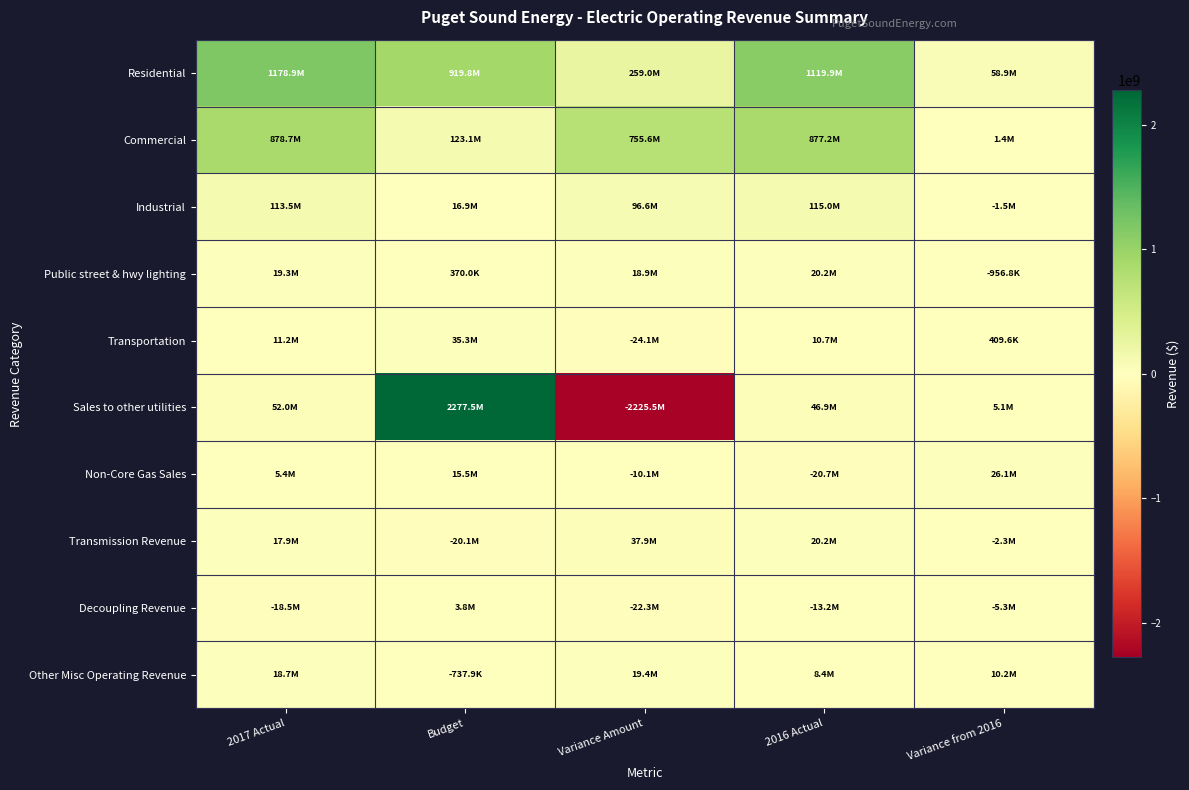

Reading left to right, what are all the values shown in this chart?

Residential: 2017 Actual=1178862177.6	Budget=919824000.0	Variance Amount=259038177.6	2016 Actual=1119922447.8	Variance from 2016=58939729.7
Commercial: 2017 Actual=878663074.8	Budget=123063000.0	Variance Amount=755600074.8	2016 Actual=877222508.3	Variance from 2016=1440566.5
Industrial: 2017 Actual=113503602.5	Budget=16876000.0	Variance Amount=96627602.5	2016 Actual=114975377.4	Variance from 2016=-1471774.9
Public street & hwy lighting: 2017 Actual=19265651.7	Budget=370000.0	Variance Amount=18895651.7	2016 Actual=20222402.1	Variance from 2016=-956750.5
Transportation: 2017 Actual=11157033.8	Budget=35302000.0	Variance Amount=-24144966.2	2016 Actual=10747448.2	Variance from 2016=409585.6
Sales to other utilities: 2017 Actual=52023352.8	Budget=2277523000.0	Variance Amount=-2225499647.2	2016 Actual=46897642.5	Variance from 2016=5125710.2
Non-Core Gas Sales: 2017 Actual=5424787.3	Budget=15531000.0	Variance Amount=-10106212.7	2016 Actual=-20666516.0	Variance from 2016=26091303.3
Transmission Revenue: 2017 Actual=17861919.0	Budget=-20081894.0	Variance Amount=37943813.0	2016 Actual=20162683.0	Variance from 2016=-2300764.0
Decoupling Revenue: 2017 Actual=-18485067.2	Budget=3813000.0	Variance Amount=-22298067.2	2016 Actual=-13221789.4	Variance from 2016=-5263277.8
Other Misc Operating Revenue: 2017 Actual=18668440.9	Budget=-737894.0	Variance Amount=19406334.9	2016 Actual=8438952.4	Variance from 2016=10229488.5